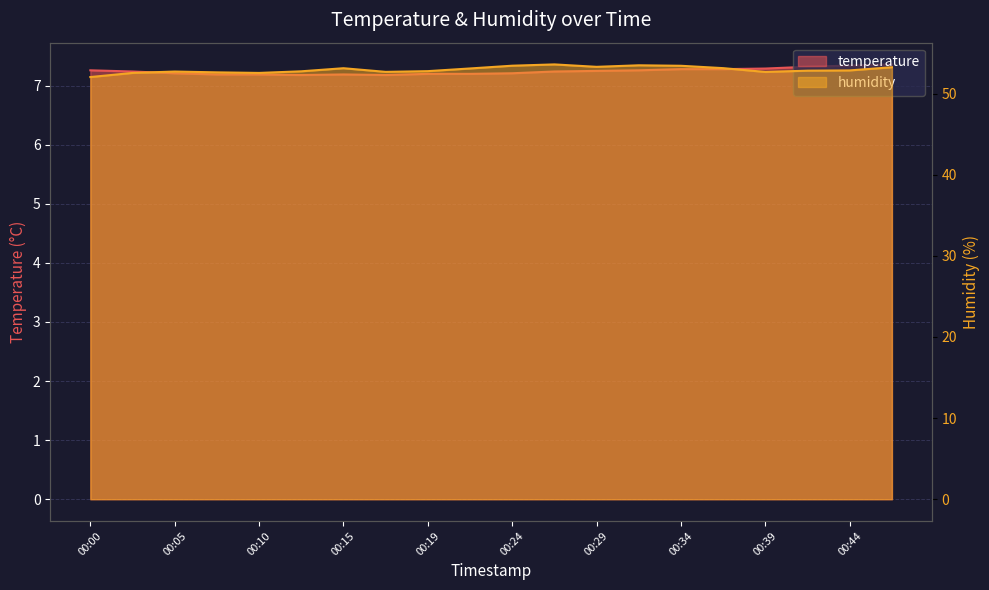

What is the difference between the maximum and minimum values in the temperature series?

0.2